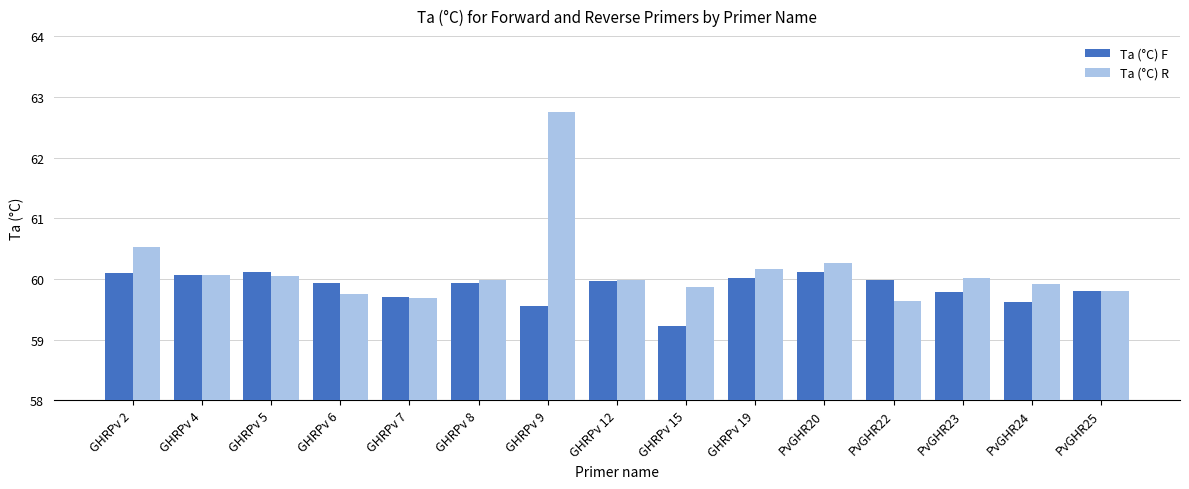

List the series in order of their overall mean, lowest first.

Ta (°C) F, Ta (°C) R